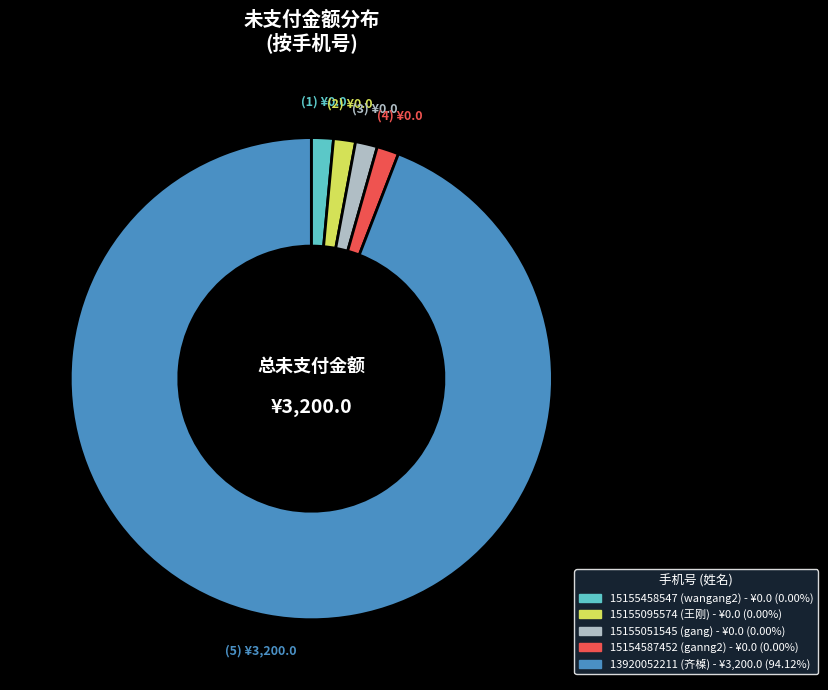

Which slice is the largest?

13920052211